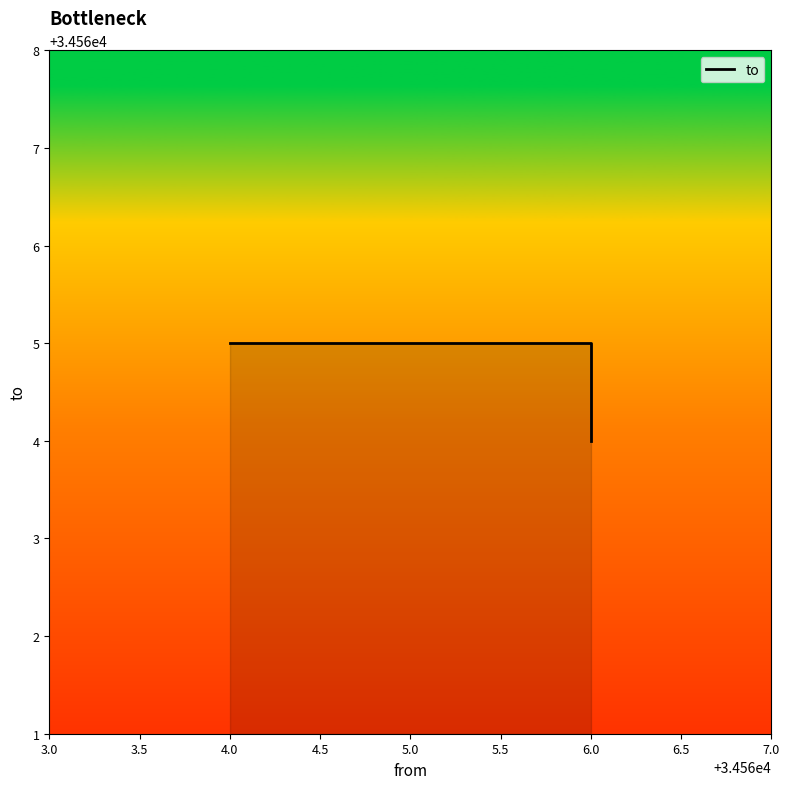

The chart shows a value of 60677 at 6.0. True or false?

False